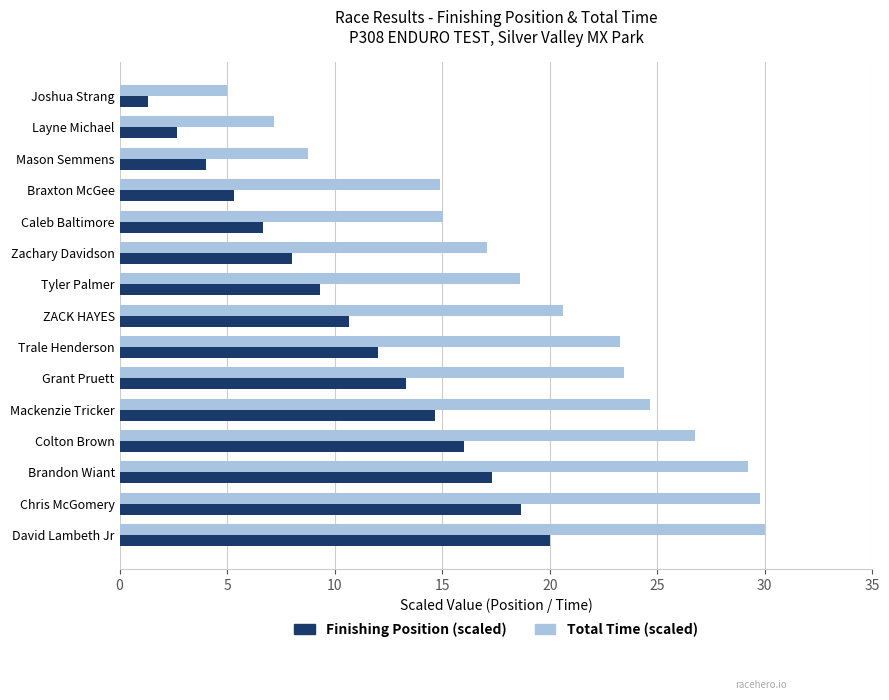

What is the spread (max minus min) of values at ZACK HAYES?

10.0